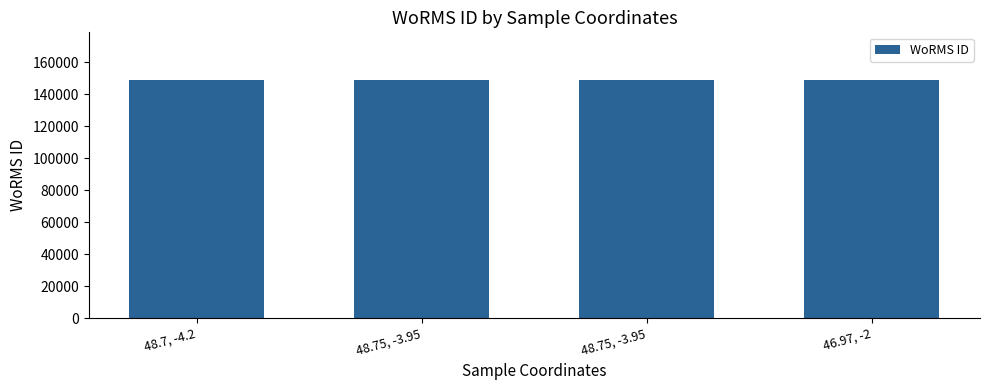

Which has a higher value, 48.75, -3.95 or 48.75, -3.95?

48.75, -3.95